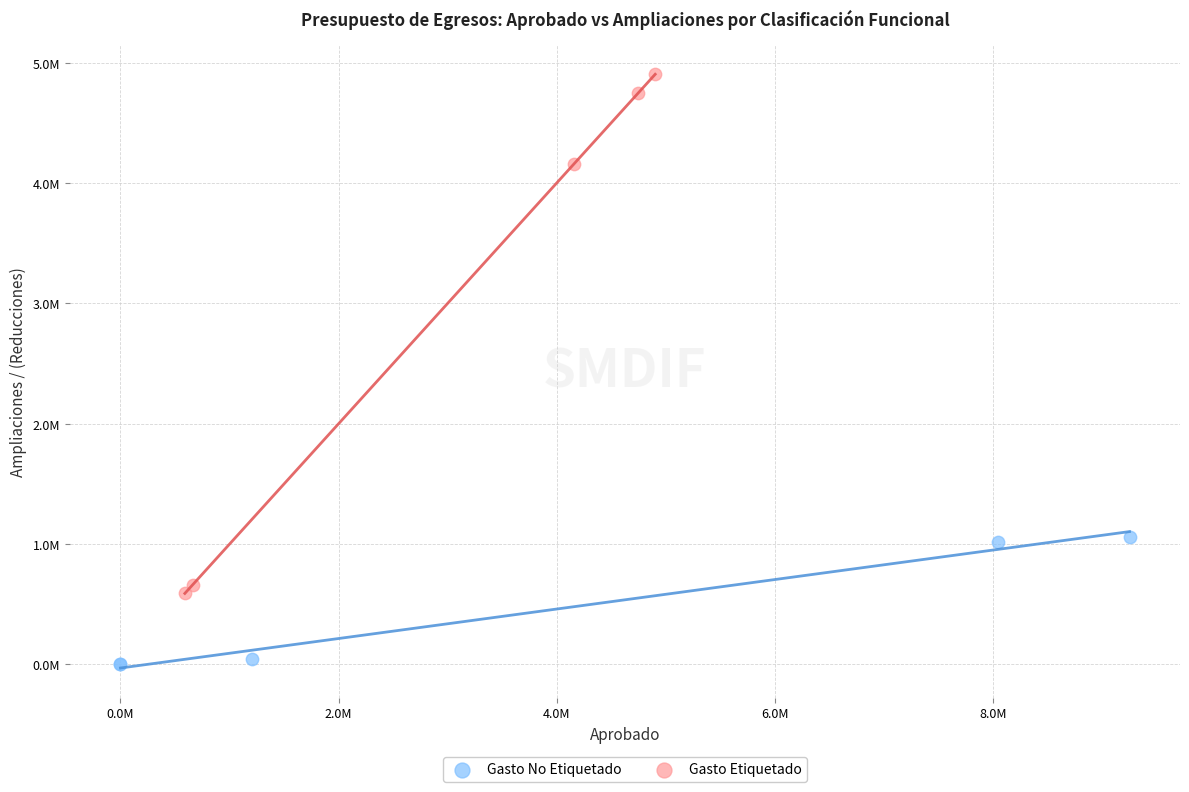

Which series has the largest Y range (max minus min)?

Gasto Etiquetado